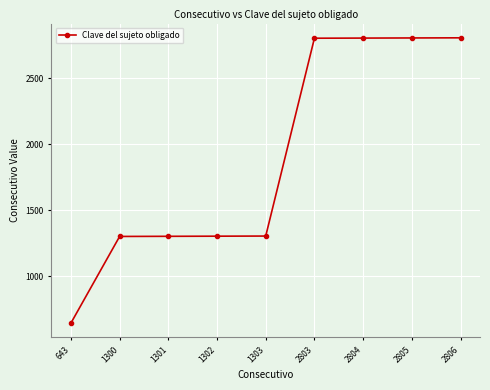

How many values are below 1303?

4